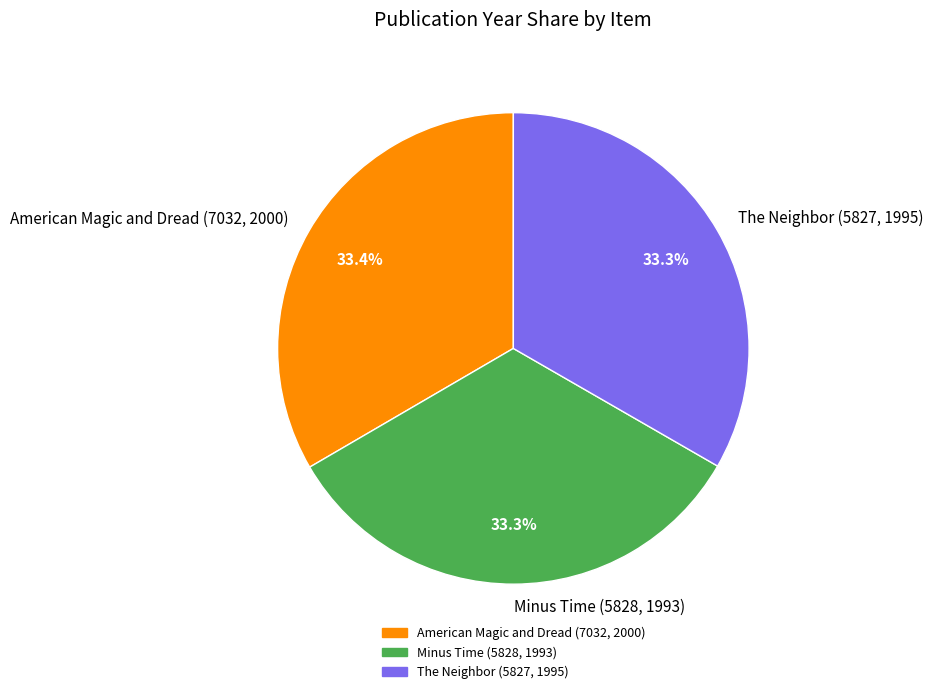

Approximately how many times larger is the value at American Magic and Dread (7032, 2000) compared to Minus Time (5828, 1993)?

1.0